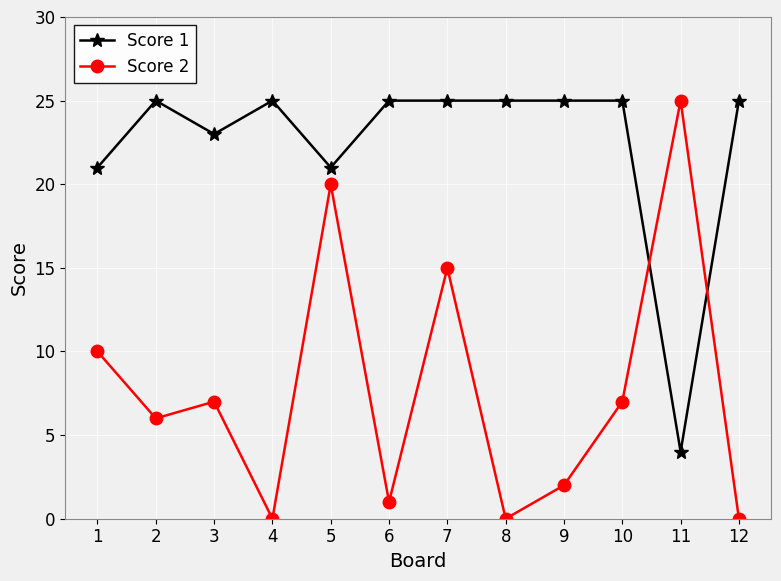

What is the difference between the Score 2 values at 8 and 9?

2